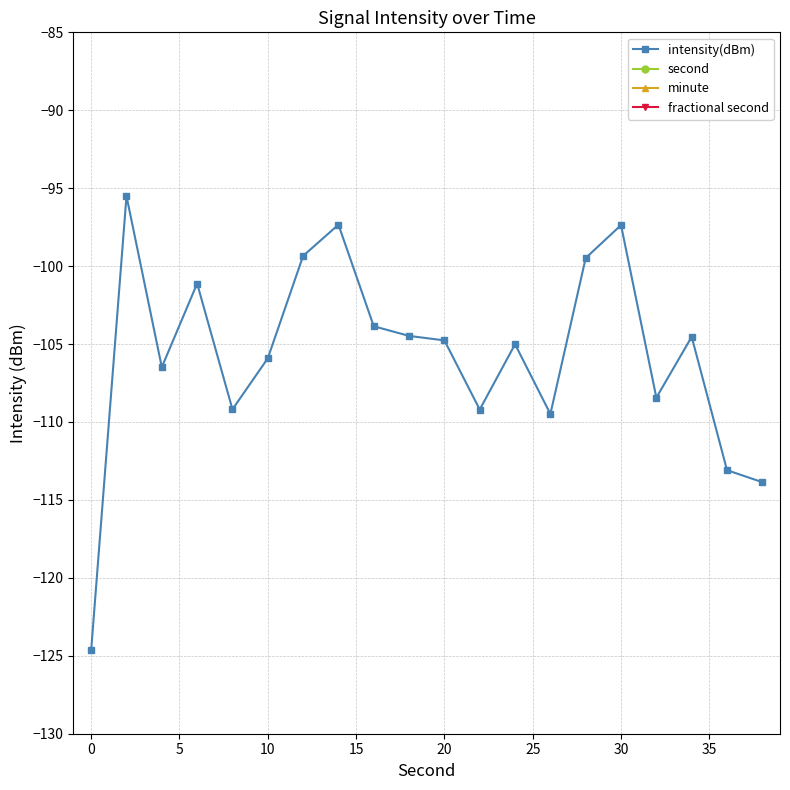

Rank the series by their maximum value, from highest to lowest.

second, minute, fractional second, intensity(dBm)